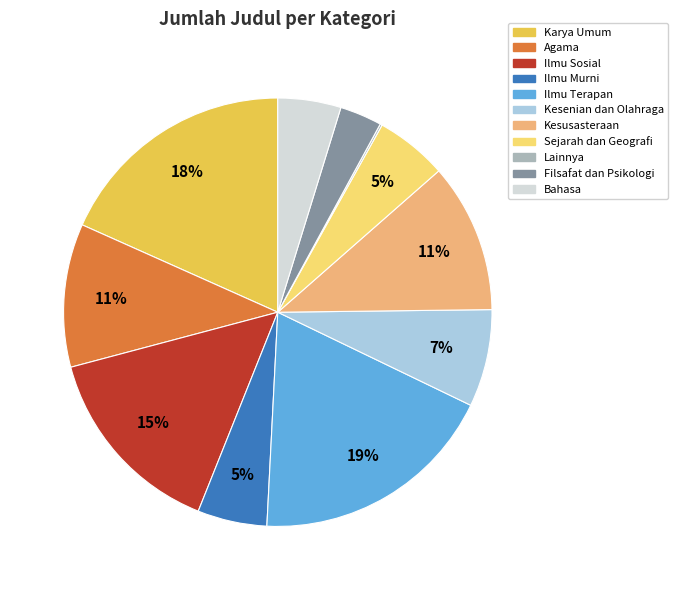

To the nearest percent, what is the average slice percentage?

9%